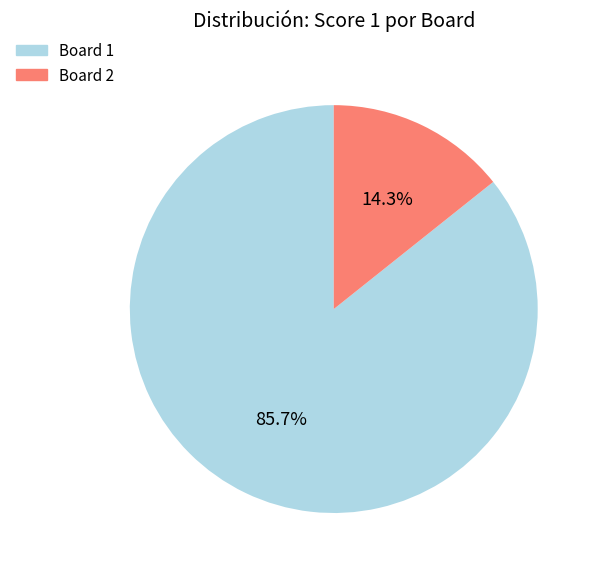

To the nearest percent, what portion does Board 1 represent?

86%